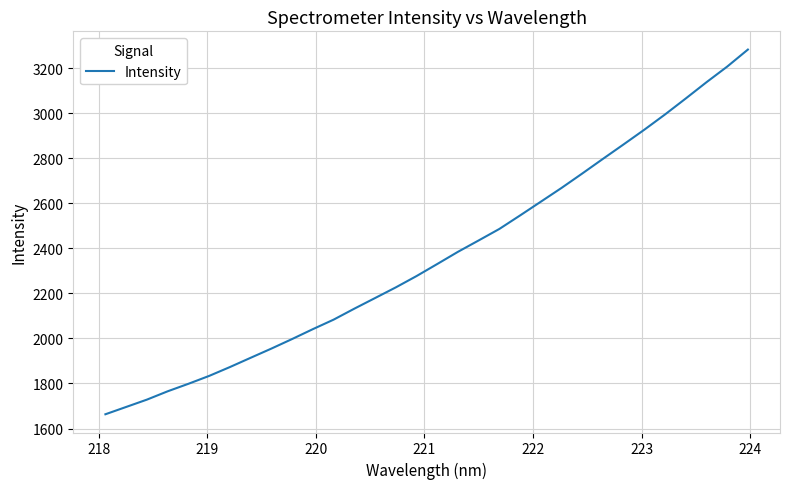

What is the difference between the maximum and minimum values?

1618.6